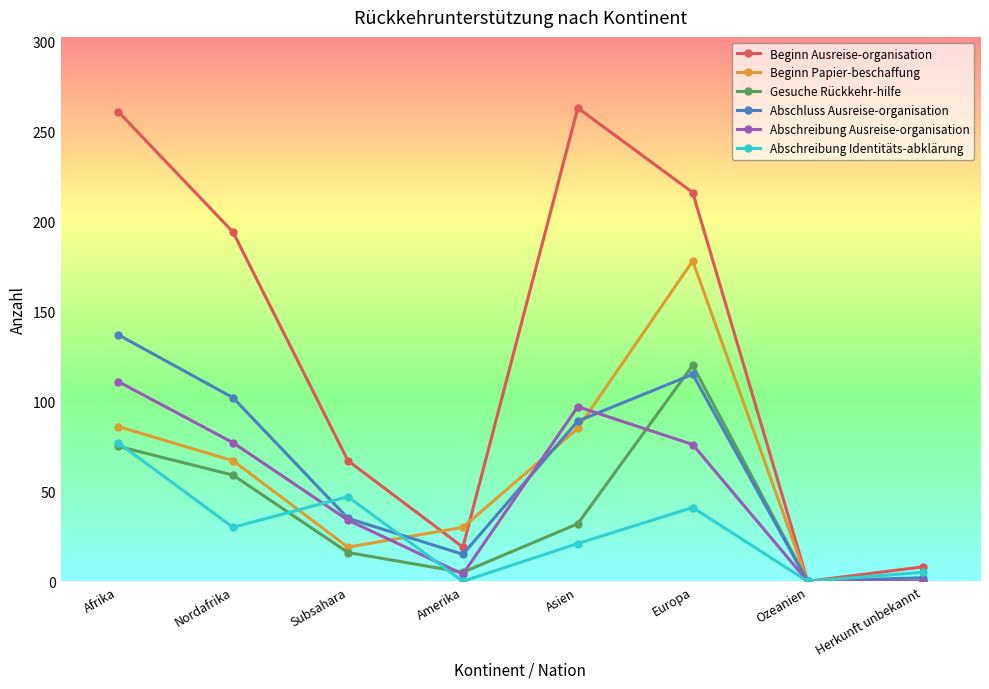

What is the label of the 3rd point from the left?

Subsahara